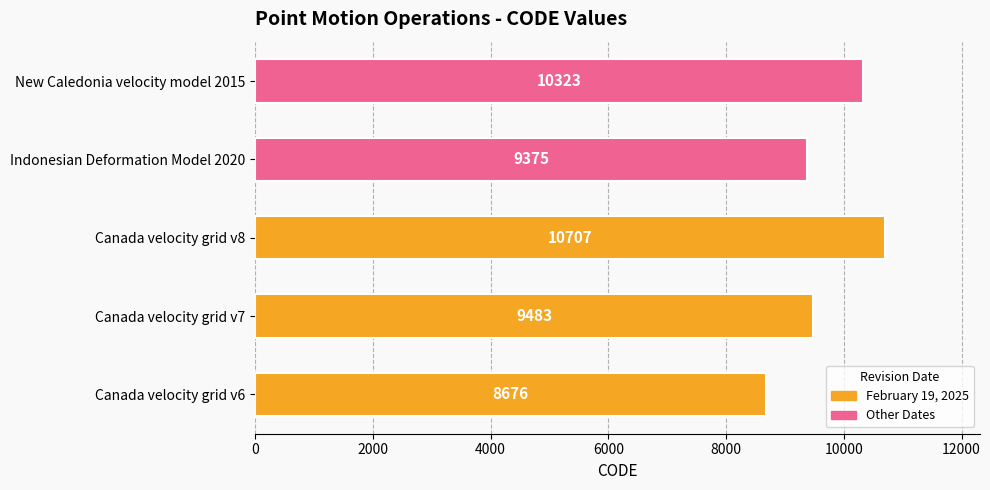

Rank the categories by value from highest to lowest.

Canada velocity grid v8, New Caledonia velocity model 2015, Canada velocity grid v7, Indonesian Deformation Model 2020, Canada velocity grid v6